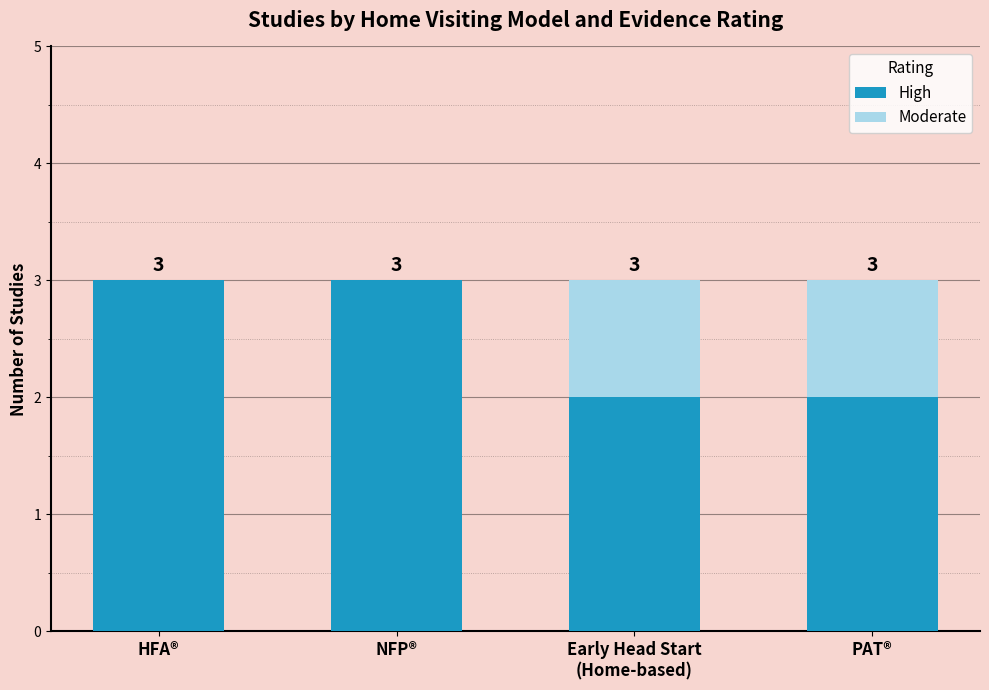

What value does the High series have at HFA®?

3